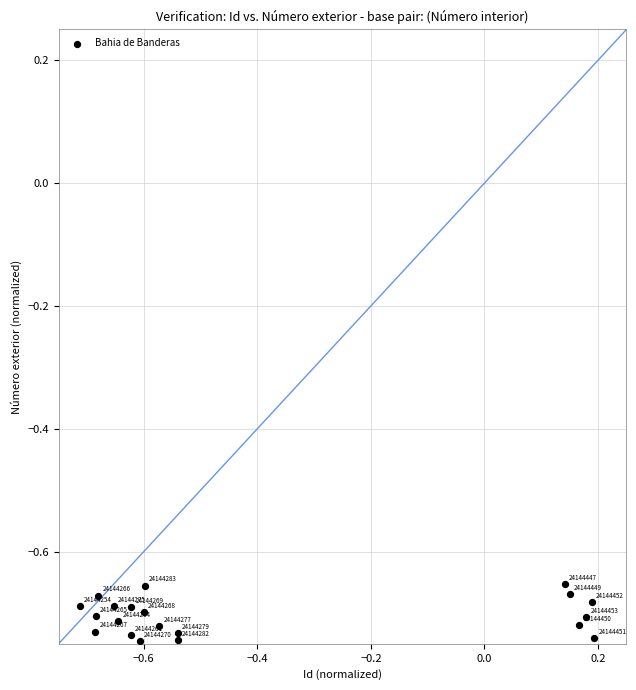

What is the range of X values (max minus min)?

0.9